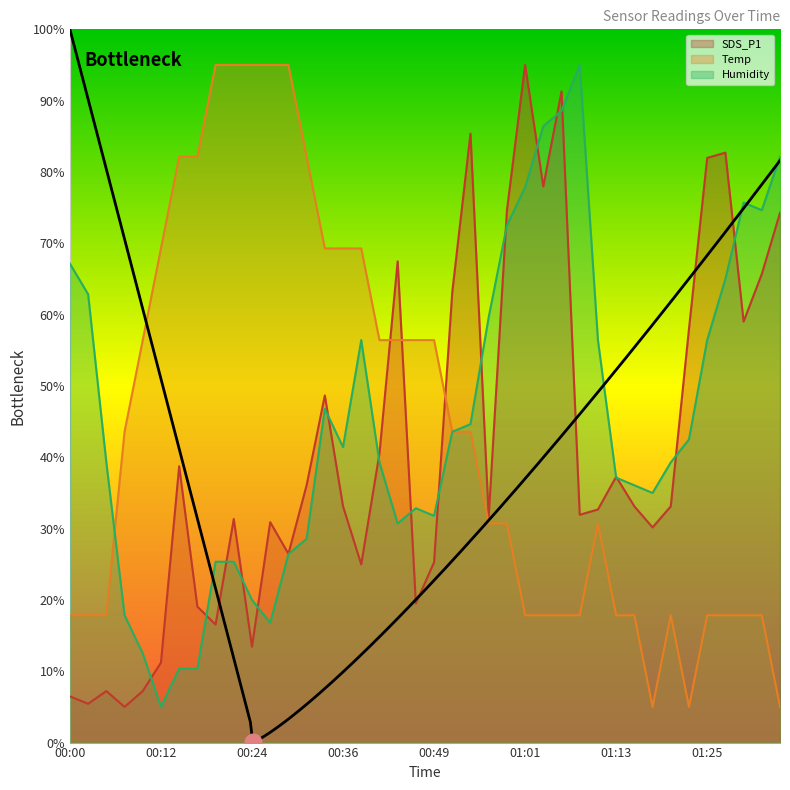

What are all the series names shown in the legend?

SDS_P1, Temp, Humidity